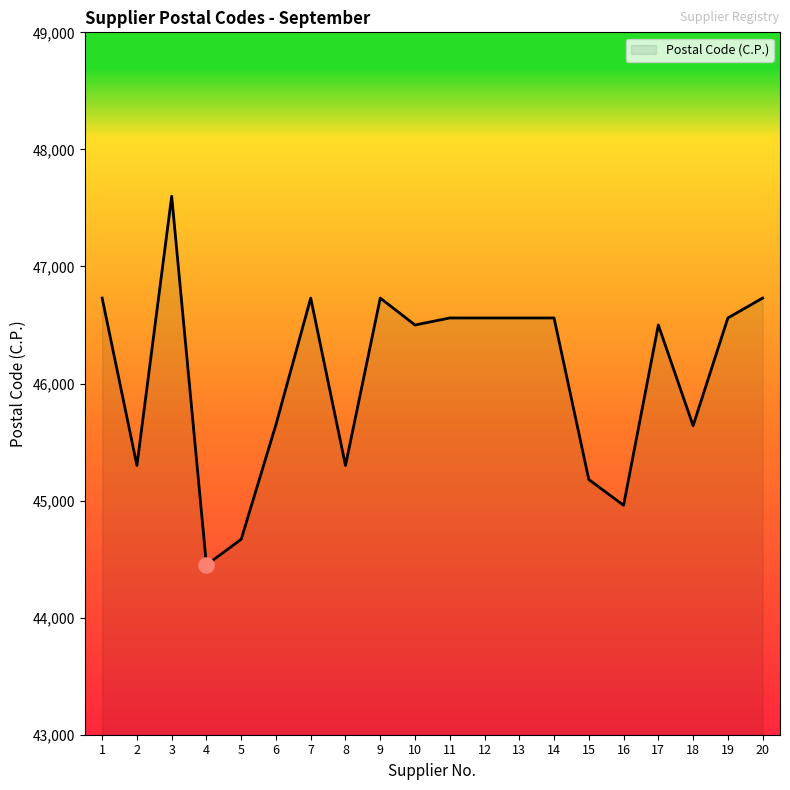

What is the ratio of the value at 4 to the value at 5?

1.0